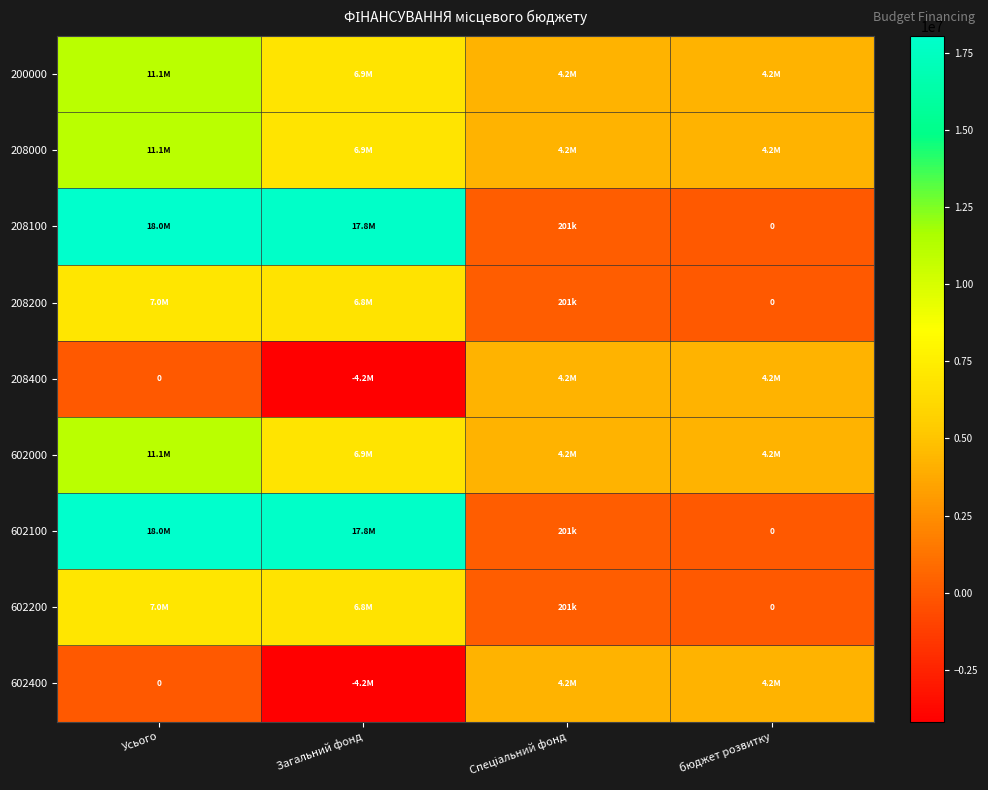

Which series has the largest range (max minus min)?

208100